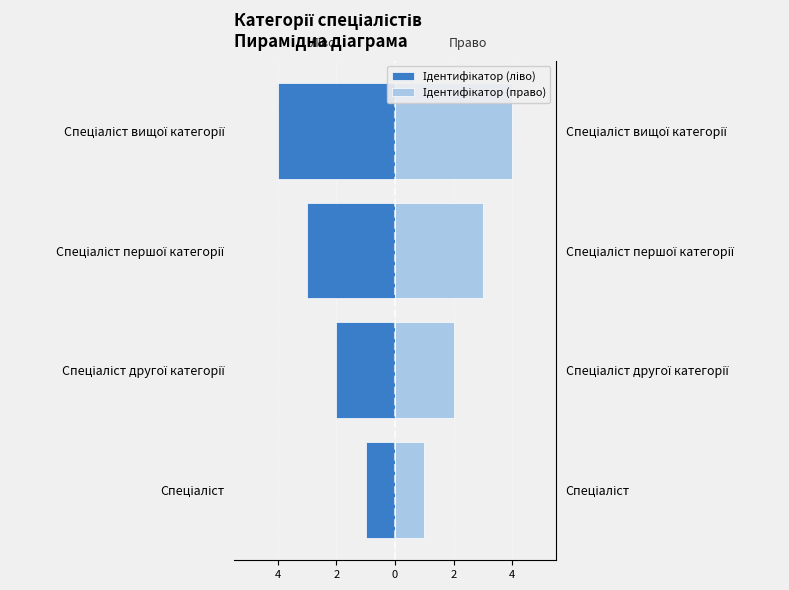

What is the sum of all Ідентифікатор (право) values?

10